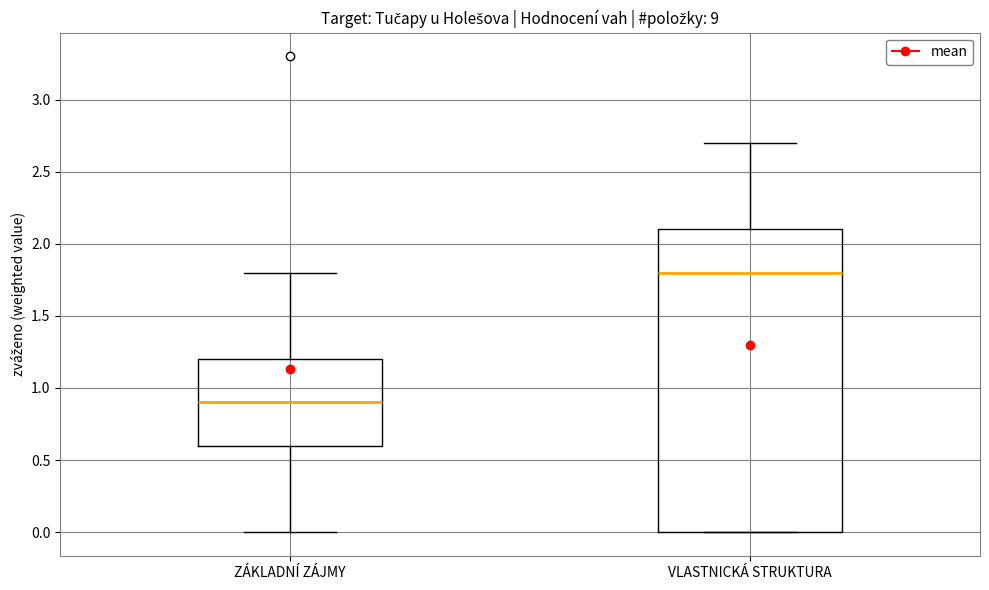

Which box's median line is the highest?

VLASTNICKÁ STRUKTURA